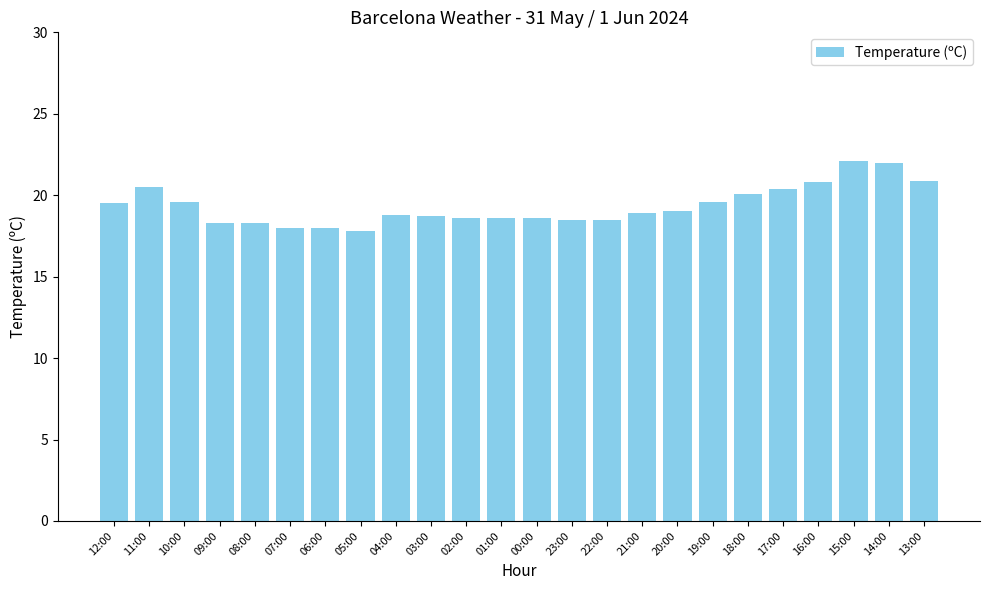

What value does the data have at 19:00?

19.6